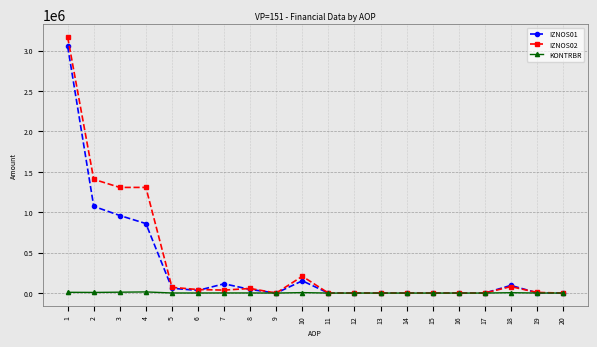

How many data points in KONTRBR are less than 714?

10